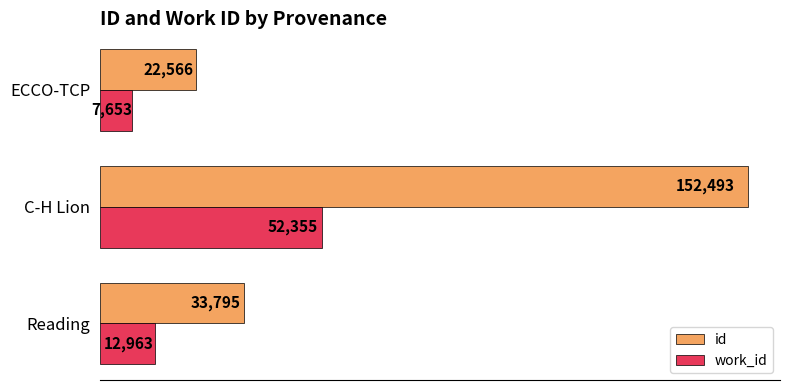

What is the spread (max minus min) of values at C-H Lion?

100138